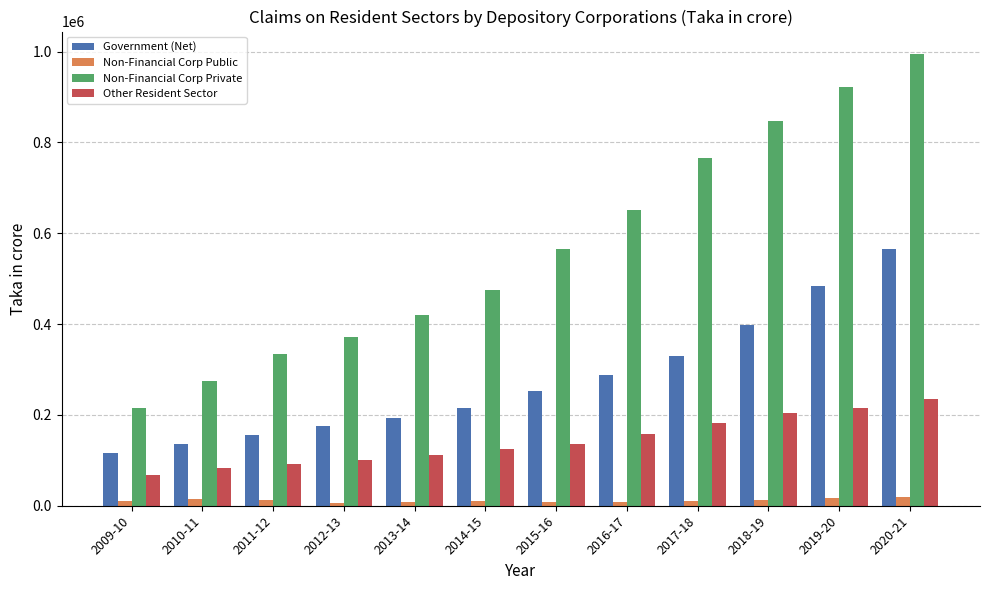

At how many categories does at least one series exceed 446533?

7